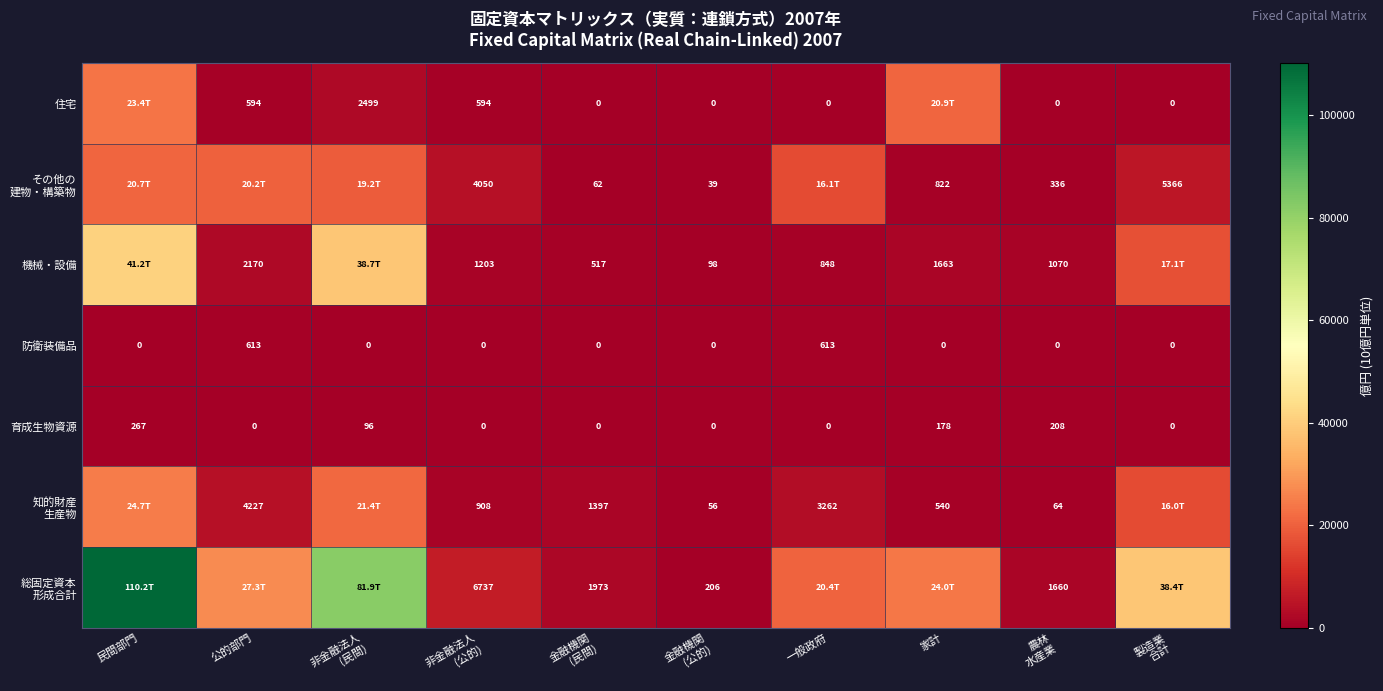

What is the total value across all series at 製造業
合計?

76811.8